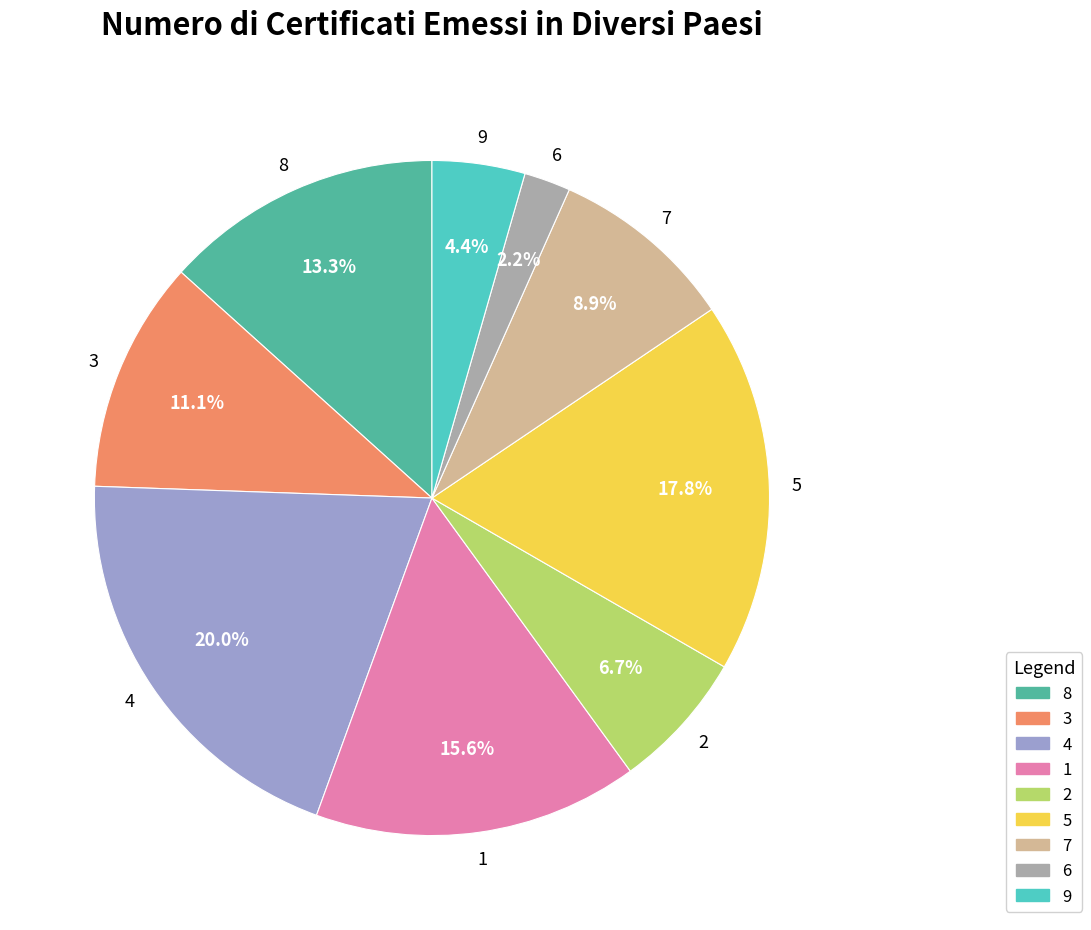

Does 9 represent more than half of the total?

No